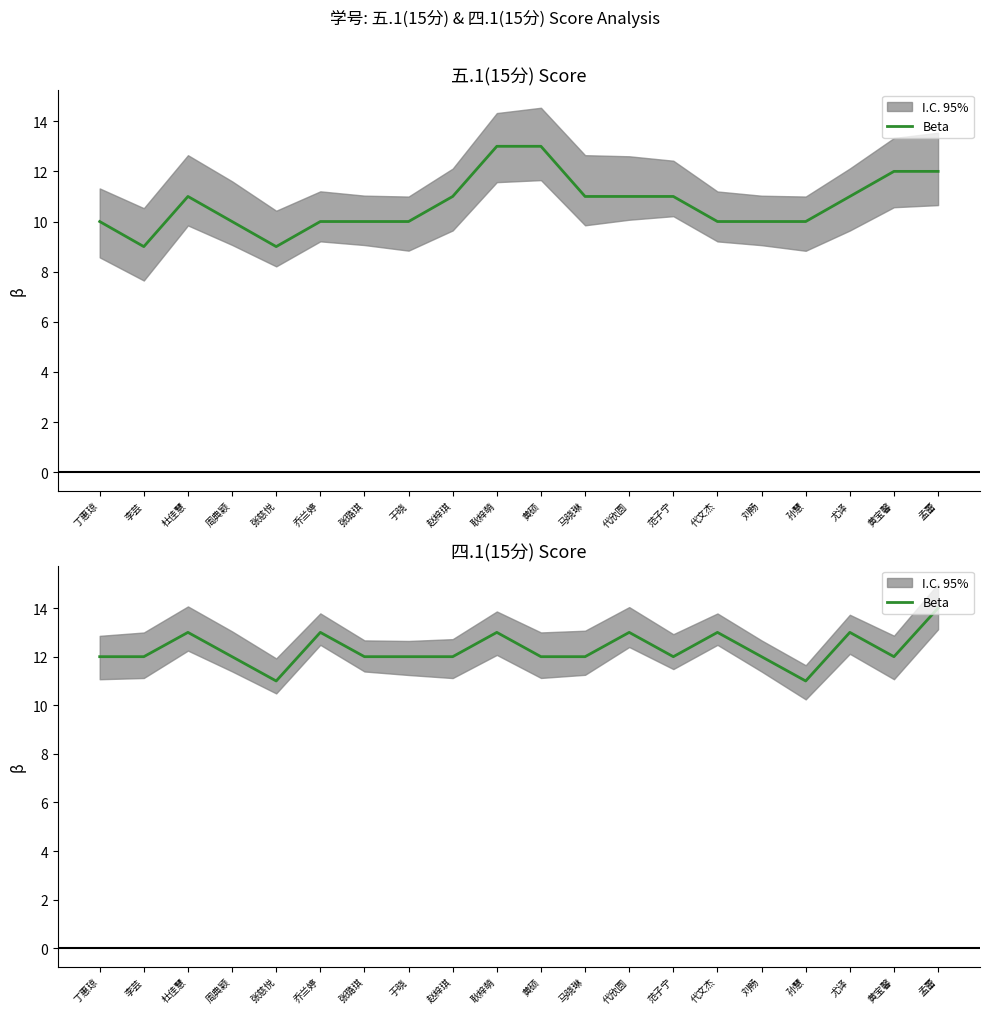

Which has a higher value, 马晓琳 or 张慈悦?

马晓琳